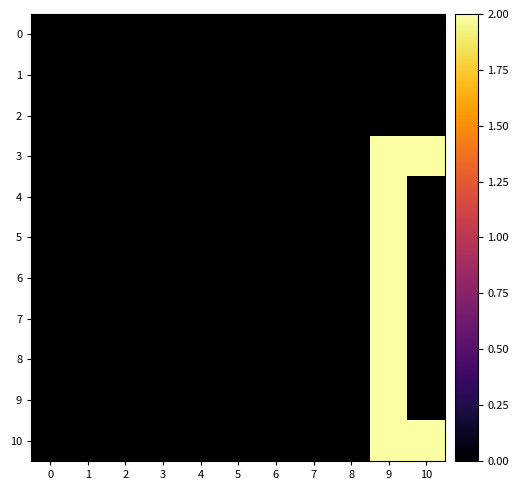

Reading left to right, what are all the values shown in this chart?

0: 0=0	1=0	2=0	3=0	4=0	5=0	6=0	7=0	8=0	9=0	10=0
1: 0=0	1=0	2=0	3=0	4=0	5=0	6=0	7=0	8=0	9=0	10=0
2: 0=0	1=0	2=0	3=0	4=0	5=0	6=0	7=0	8=0	9=0	10=0
3: 0=0	1=0	2=0	3=0	4=0	5=0	6=0	7=0	8=0	9=2	10=2
4: 0=0	1=0	2=0	3=0	4=0	5=0	6=0	7=0	8=0	9=2	10=0
5: 0=0	1=0	2=0	3=0	4=0	5=0	6=0	7=0	8=0	9=2	10=0
6: 0=0	1=0	2=0	3=0	4=0	5=0	6=0	7=0	8=0	9=2	10=0
7: 0=0	1=0	2=0	3=0	4=0	5=0	6=0	7=0	8=0	9=2	10=0
8: 0=0	1=0	2=0	3=0	4=0	5=0	6=0	7=0	8=0	9=2	10=0
9: 0=0	1=0	2=0	3=0	4=0	5=0	6=0	7=0	8=0	9=2	10=0
10: 0=0	1=0	2=0	3=0	4=0	5=0	6=0	7=0	8=0	9=2	10=2